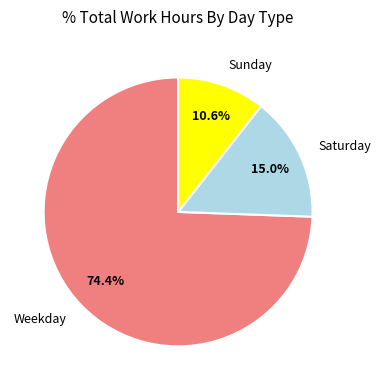

How many slices are in this pie chart?

3